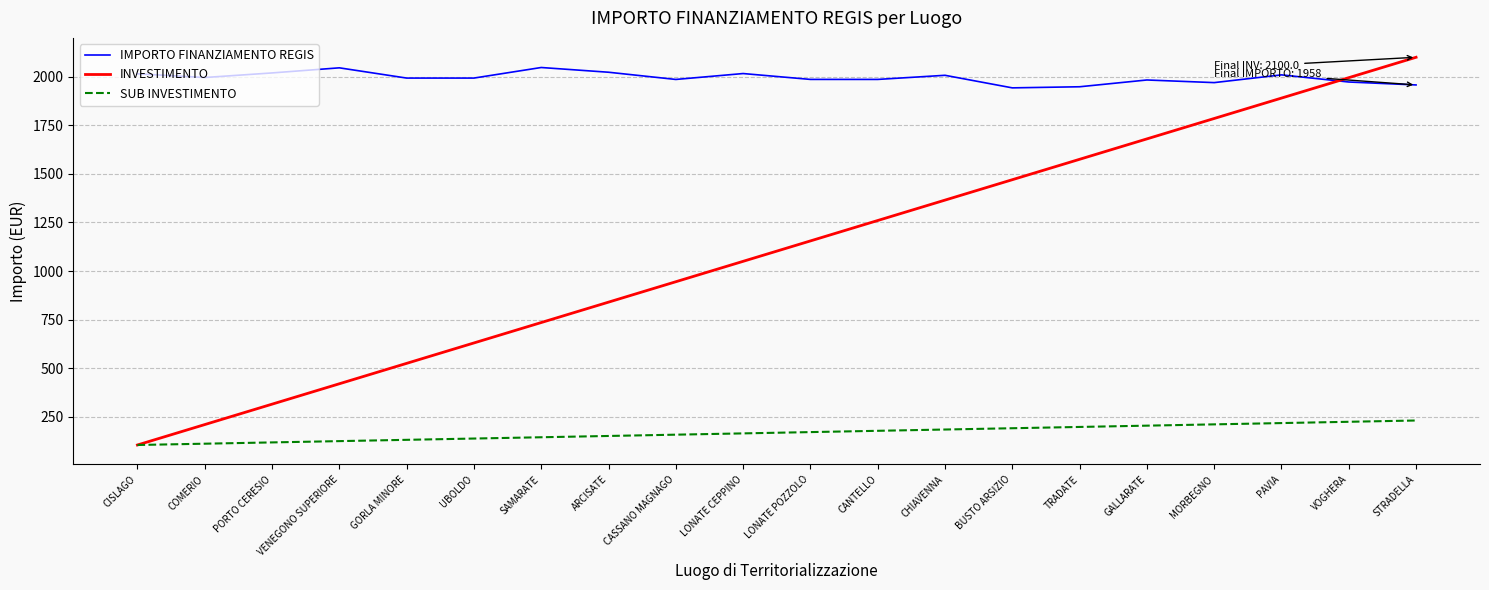

At which label does IMPORTO FINANZIAMENTO REGIS first exceed 1992?

CISLAGO